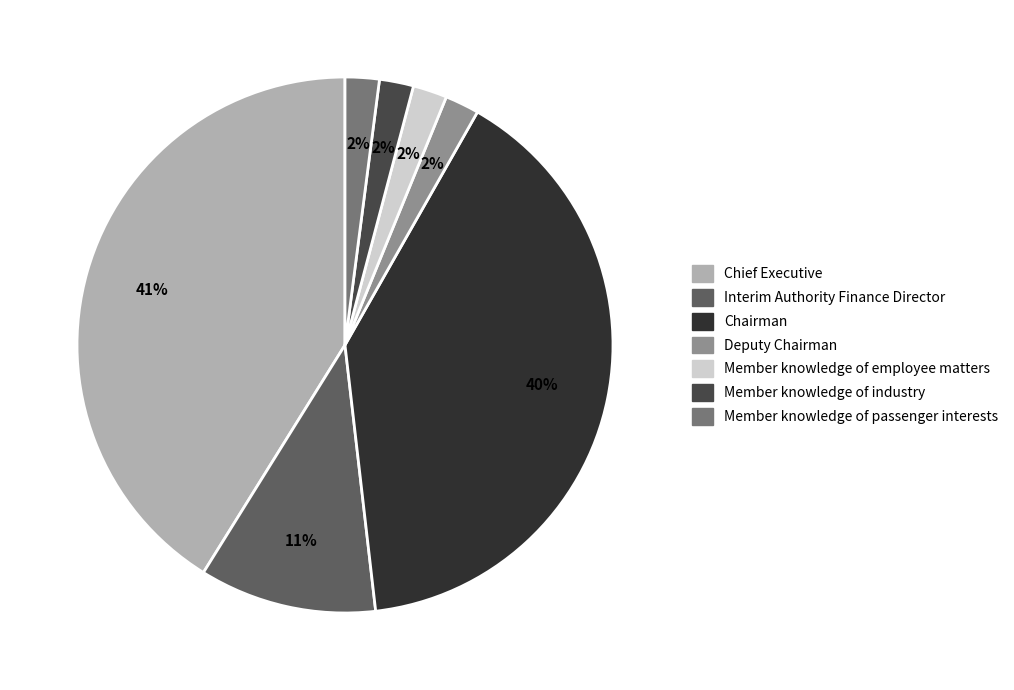

Is there any slice that represents more than half of the pie?

No